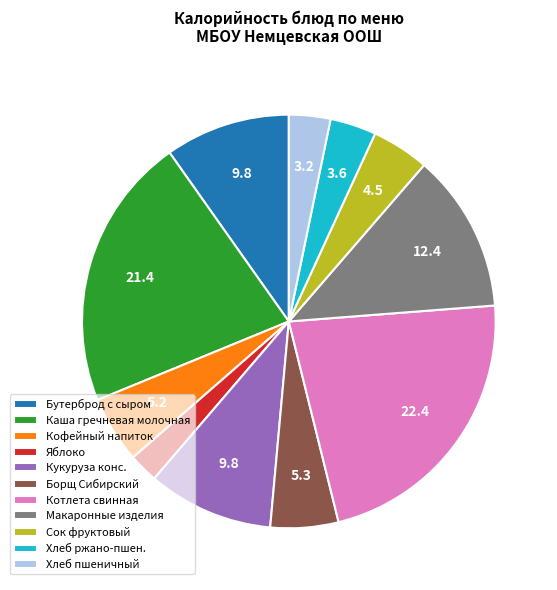

Between Каша гречневая молочная and Хлеб ржано-пшен., which is larger?

Каша гречневая молочная